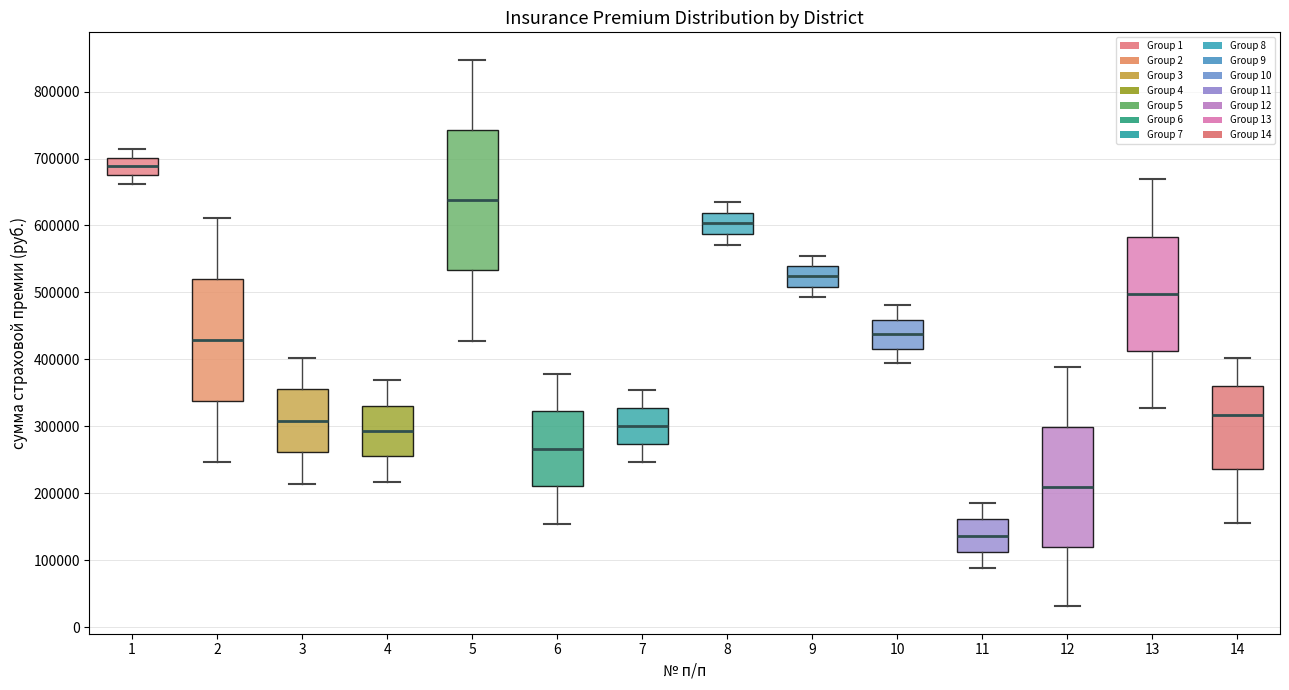

Which box has the lowest median line?

11